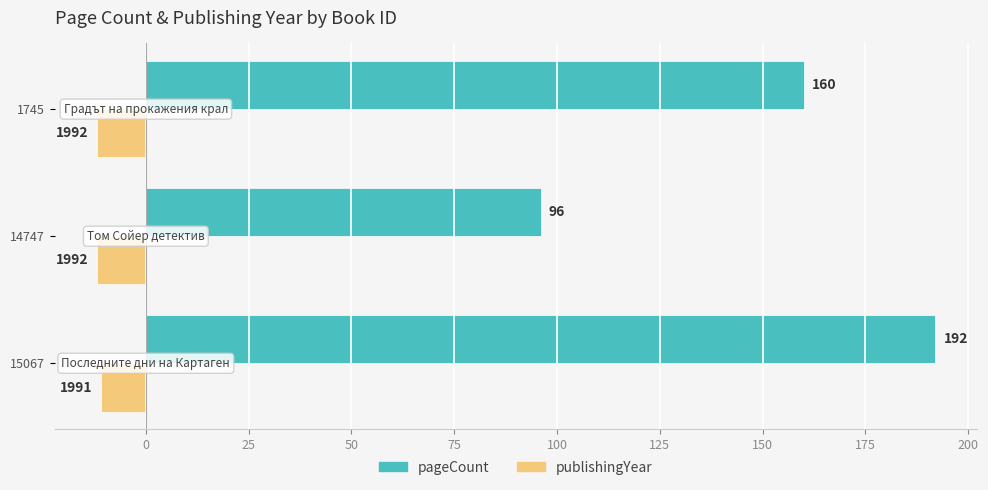

What is the lowest value of the pageCount series?

96